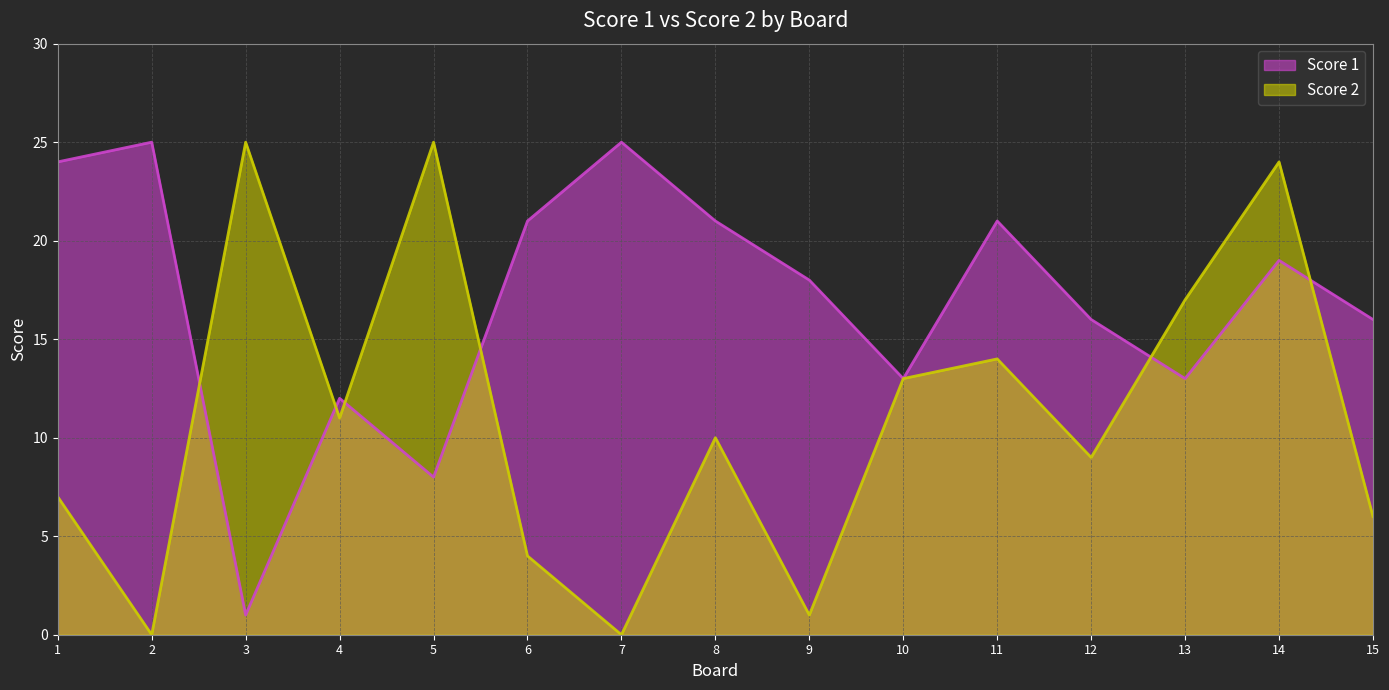

At which category is the sum across all series the highest?

14